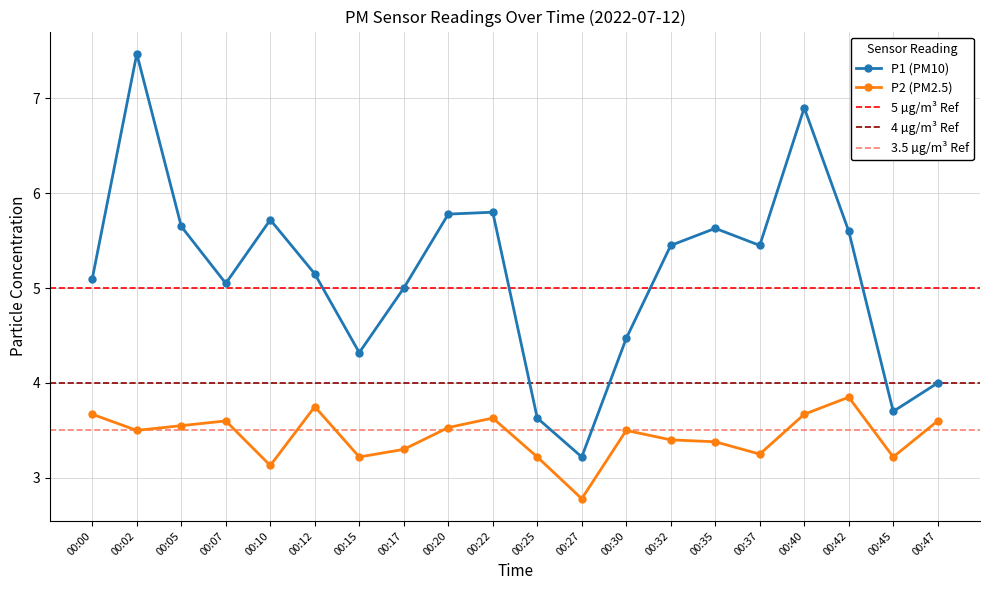

At which category does P2 reach its first local valley?

00:02